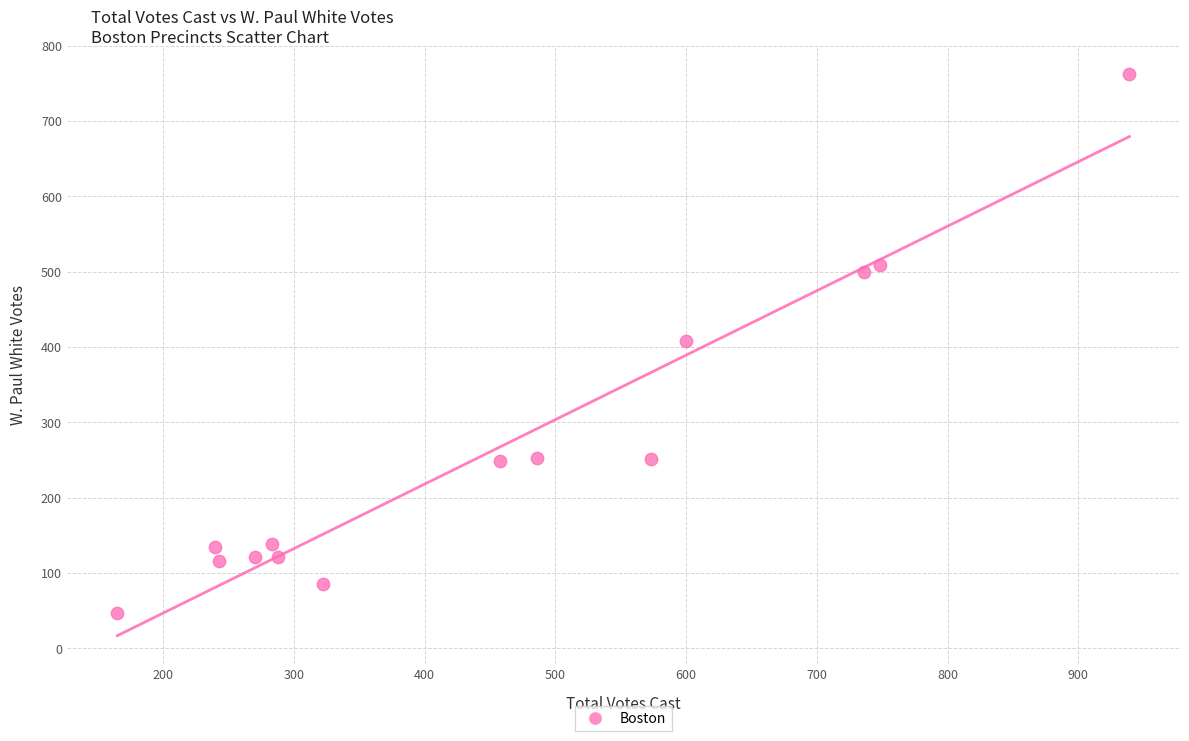

What is the range of Y values (max minus min)?

716